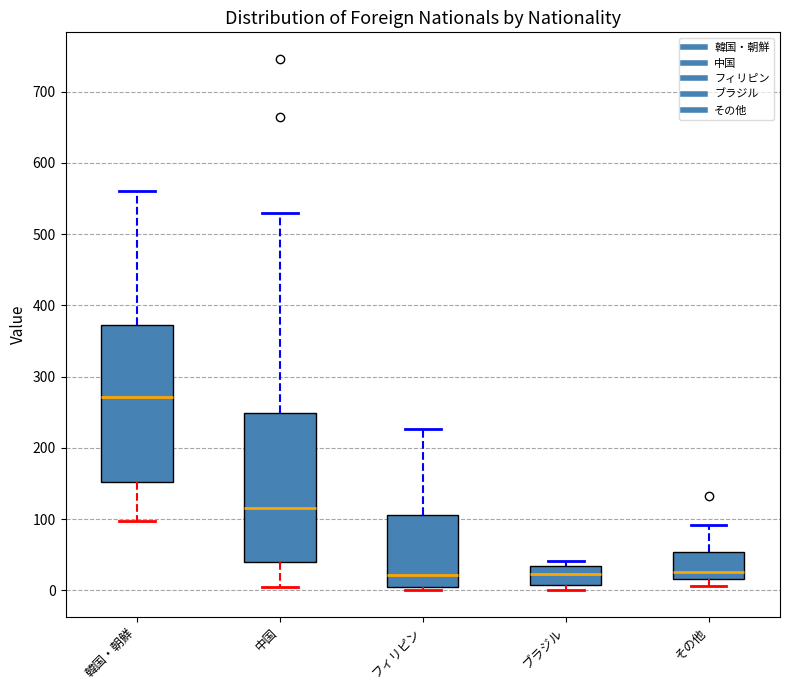

Reading left to right, read every box against the y-axis: the position of its median line, the range the box covers, and the ends of its whiskers. The values are not printed on the chart, so give them approximately, as read against the axis.

韓国・朝鮮: median 270, box 150 to 370, whiskers 100 to 560
中国: median 120, box 40 to 250, whiskers 10 to 530
フィリピン: median 20, box 0 to 110, whiskers 0 (just below the box's lower edge) to 230
ブラジル: median 20, box 10 to 30, whiskers 0 to 40
その他: median 30, box 20 to 50, whiskers 10 to 90